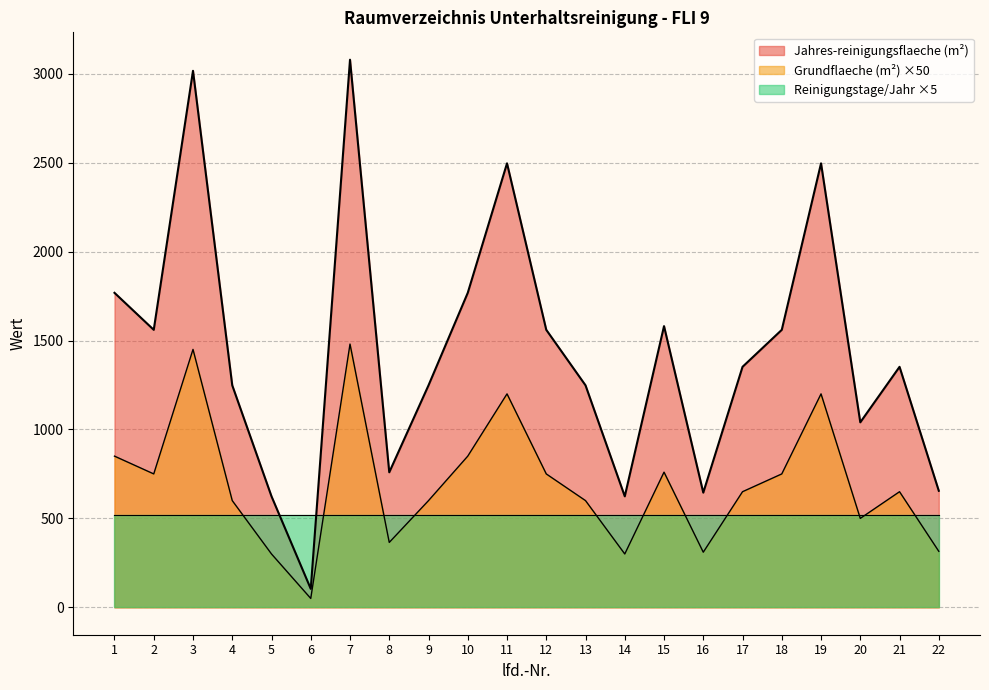

The value of Reinigungstage/Jahr ×5 at 6 is 726.5. True or false?

False